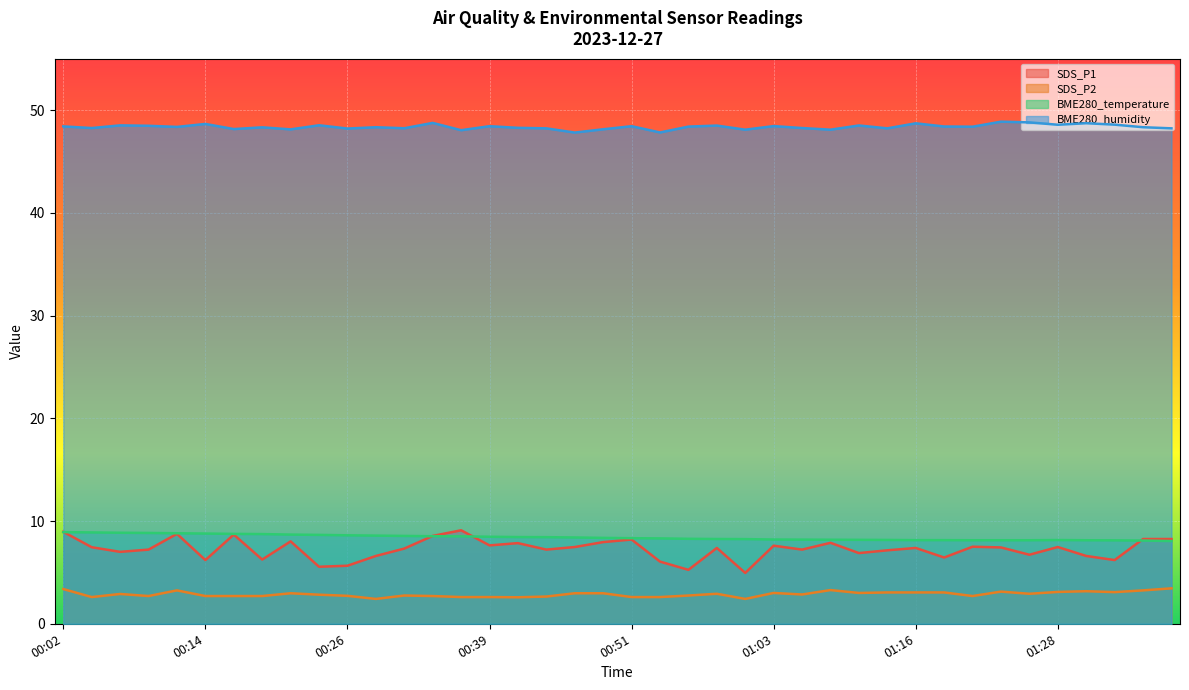

At how many categories does at least one series exceed 12?

40